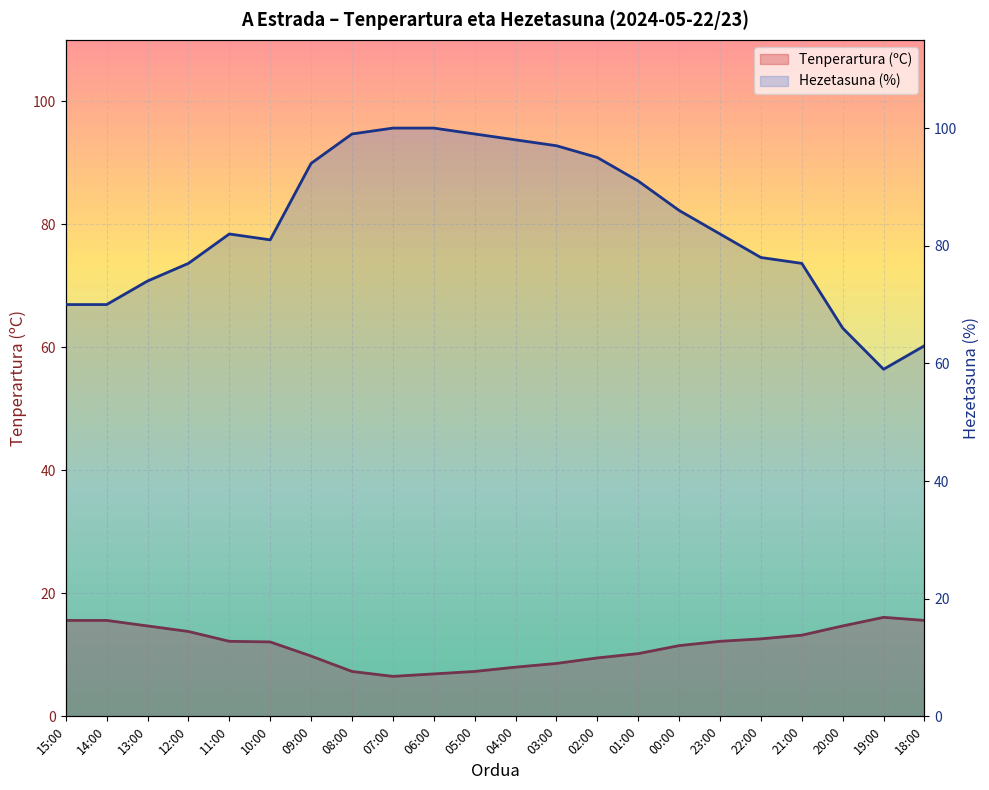

Which has a higher value, 20:00 or 10:00?

20:00